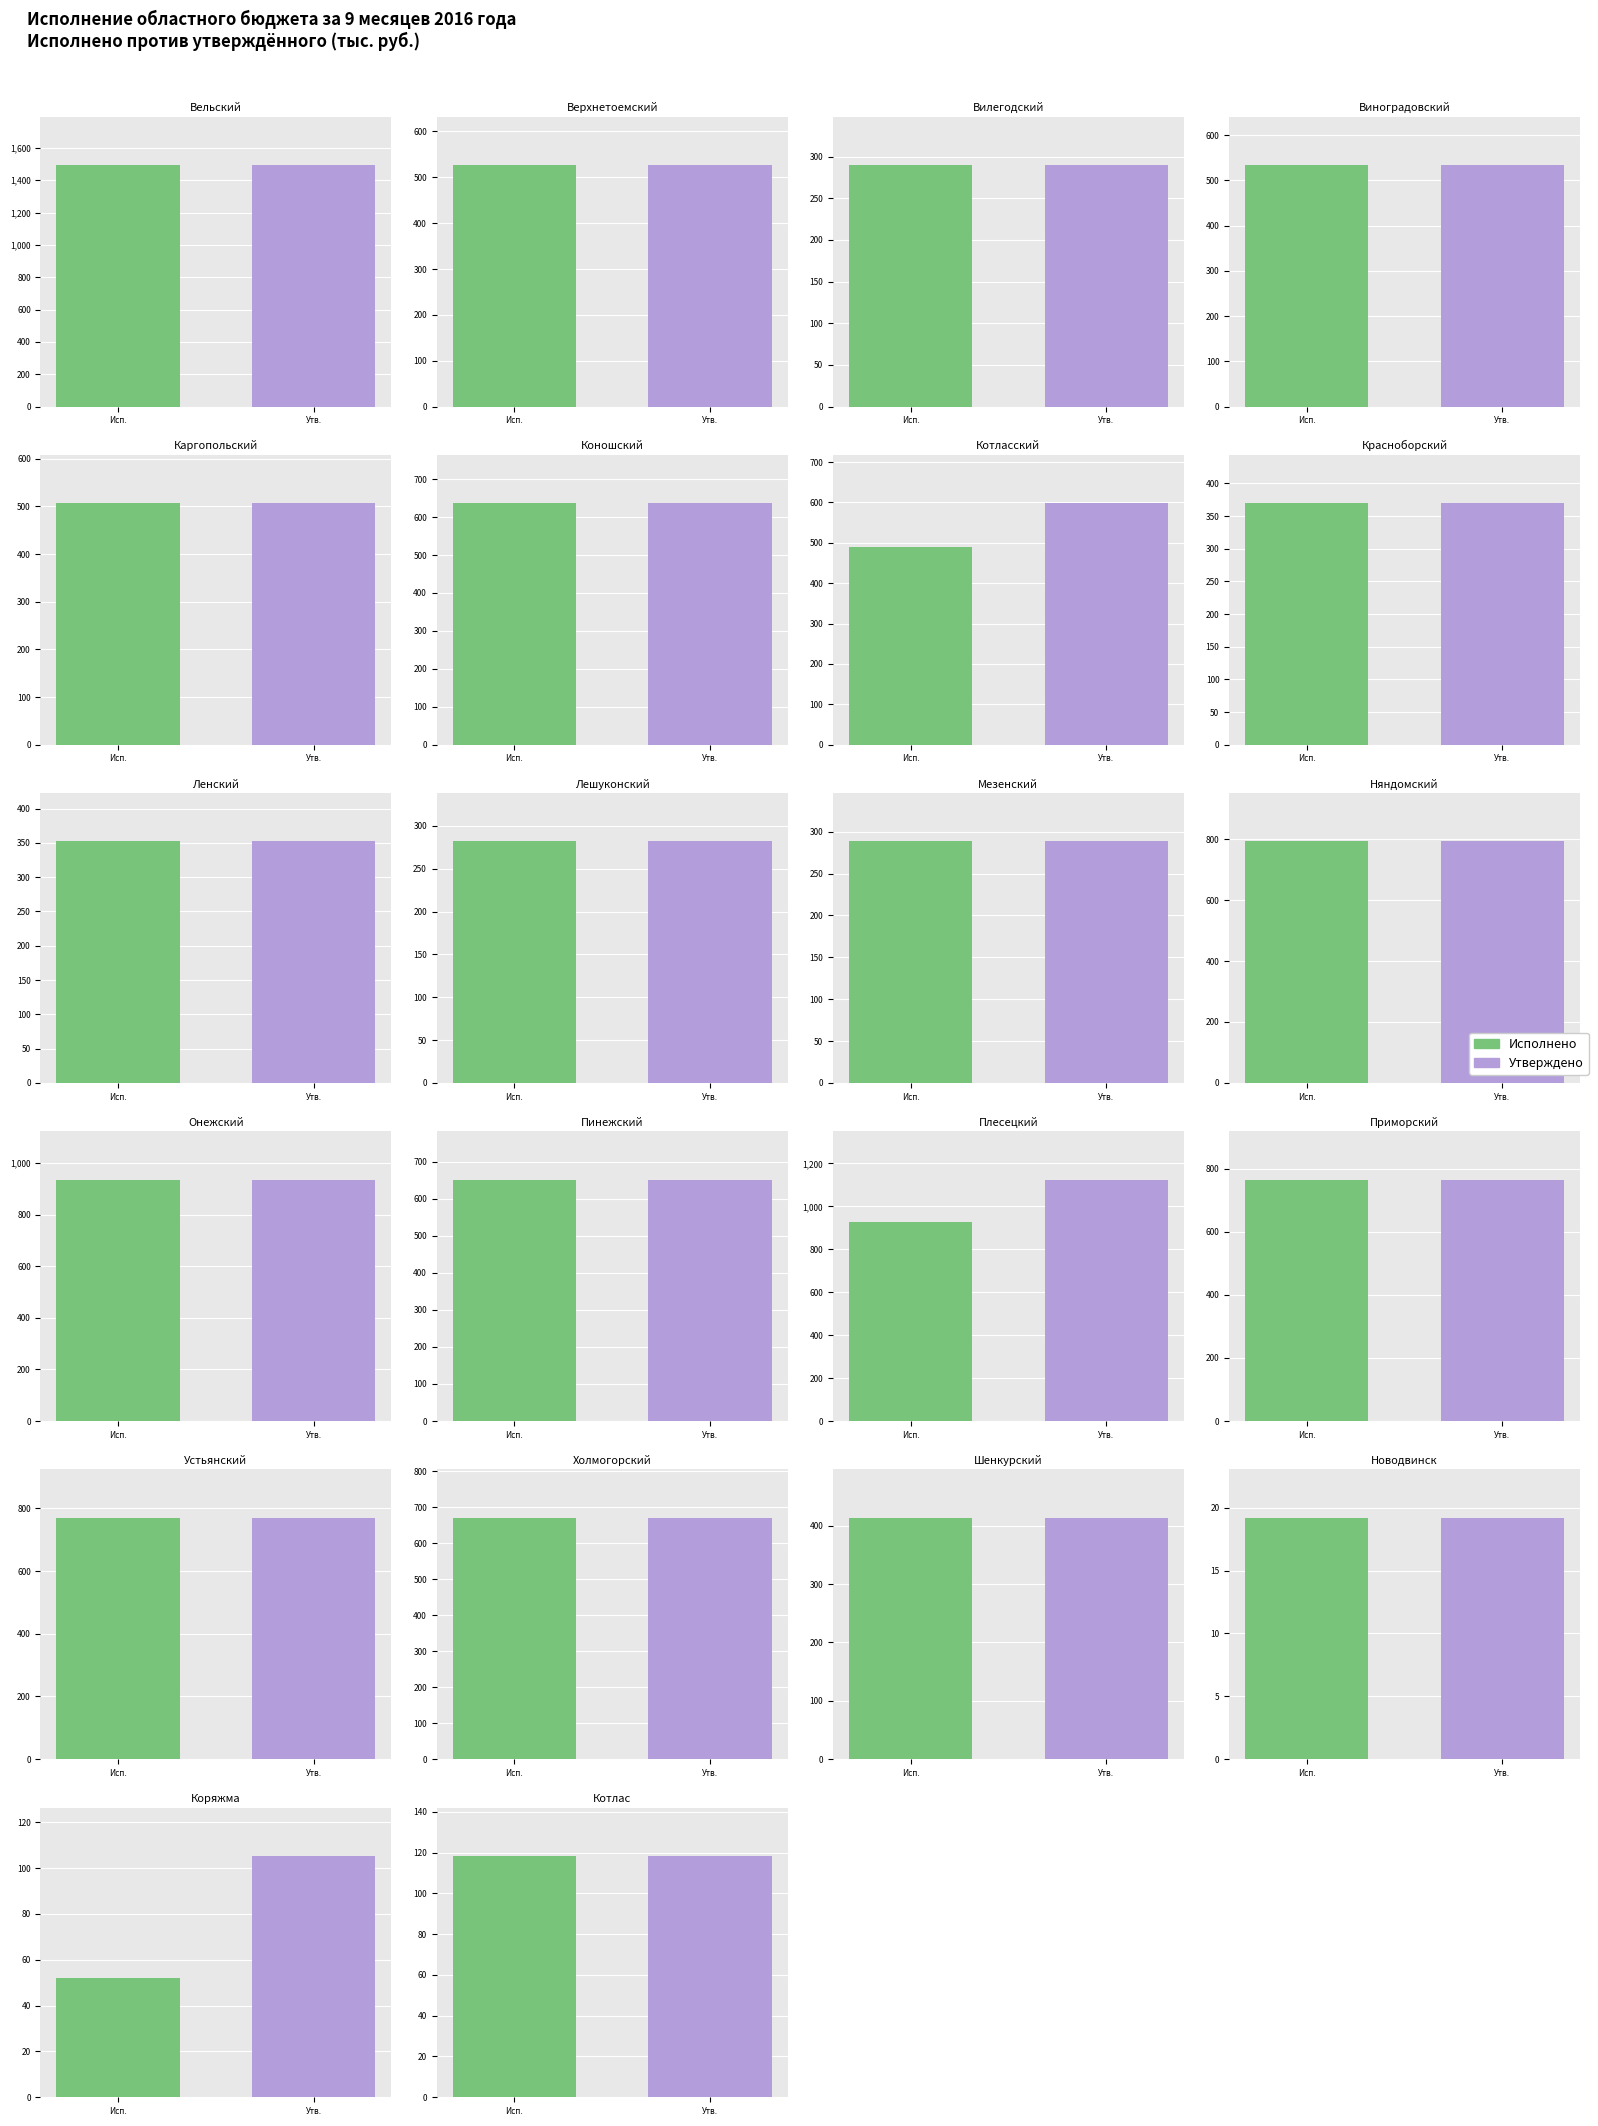

Which series has the largest total across all categories?

Утверждено